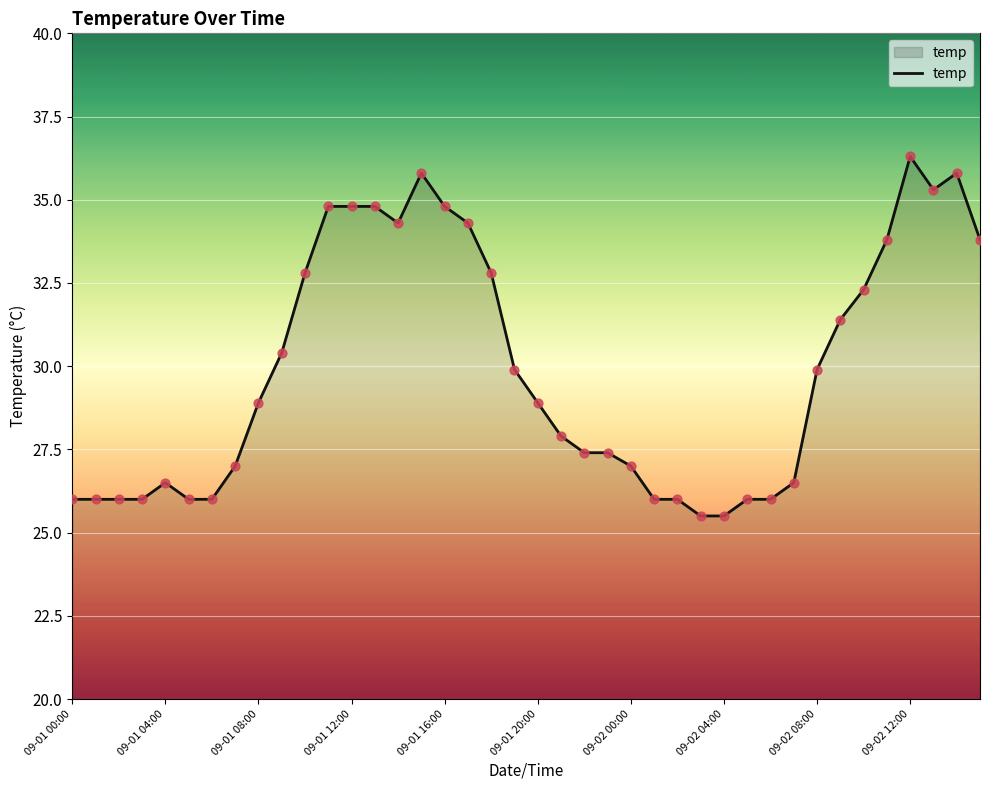

What is the maximum value shown in the chart?

36.3